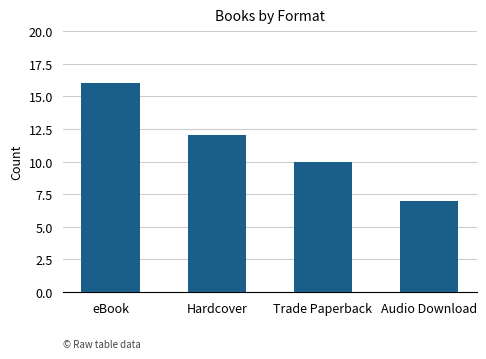

Does the chart contain stacked bars?

No